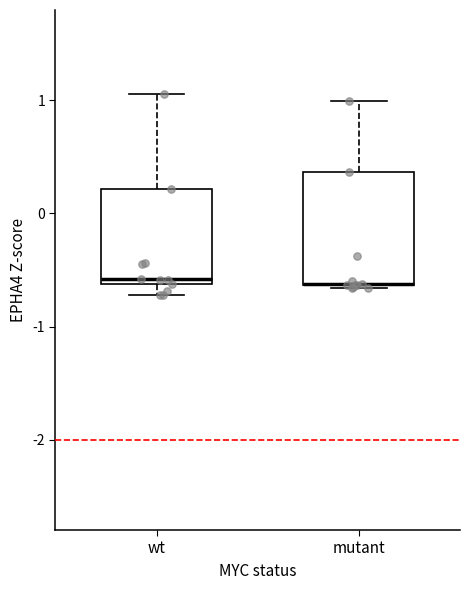

Reading left to right, transcribe this box plot: for each box, give where its median line is, the range the box spans, and where its two whiskers end, as read against the y-axis. The values are not printed on the chart, so give them approximately, as read against the axis.

wt: median -0.6 (just above the box's lower edge), box -0.6 to 0.2, whiskers -0.7 to 1.1
mutant: median -0.6 (drawn on the box's lower edge), box -0.6 to 0.4, whiskers -0.7 to 1.0